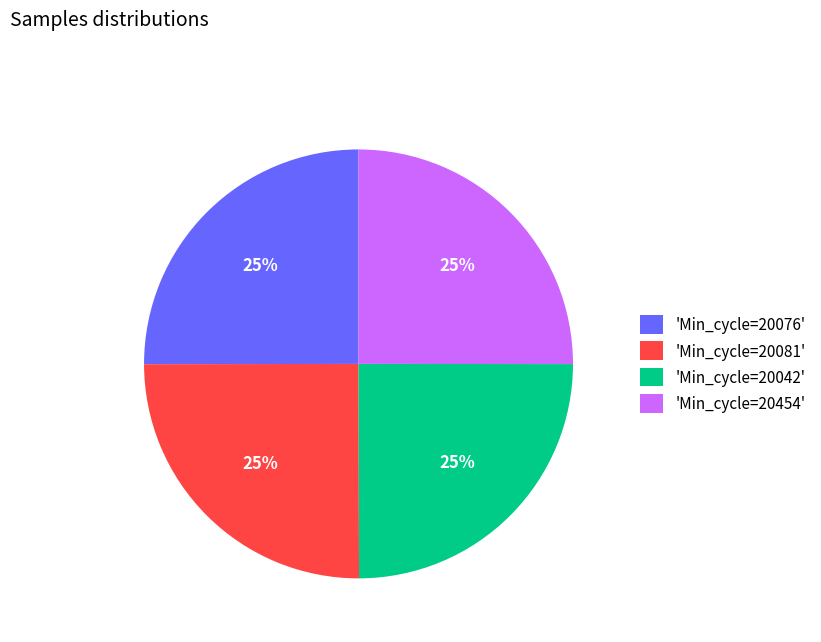

True or false: 'Min_cycle=20081' accounts for 14% of the total.

False